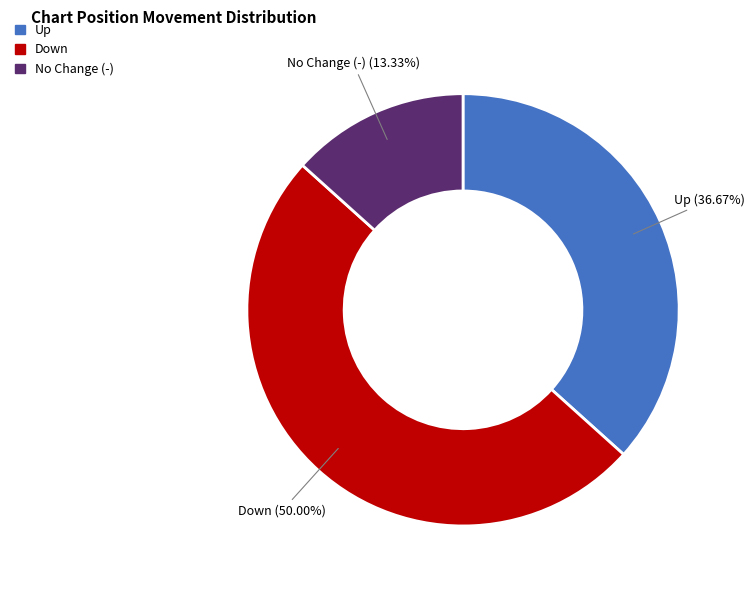

Count the number of slices in the pie.

3